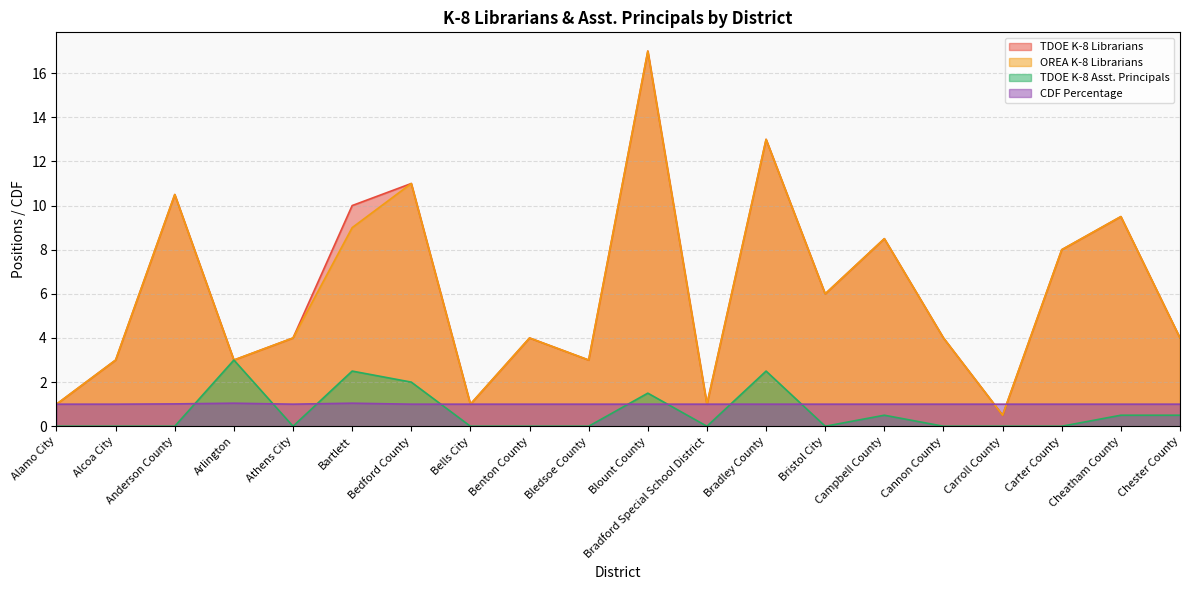

Which series has the largest range (max minus min)?

TDOE K-8 Librarians